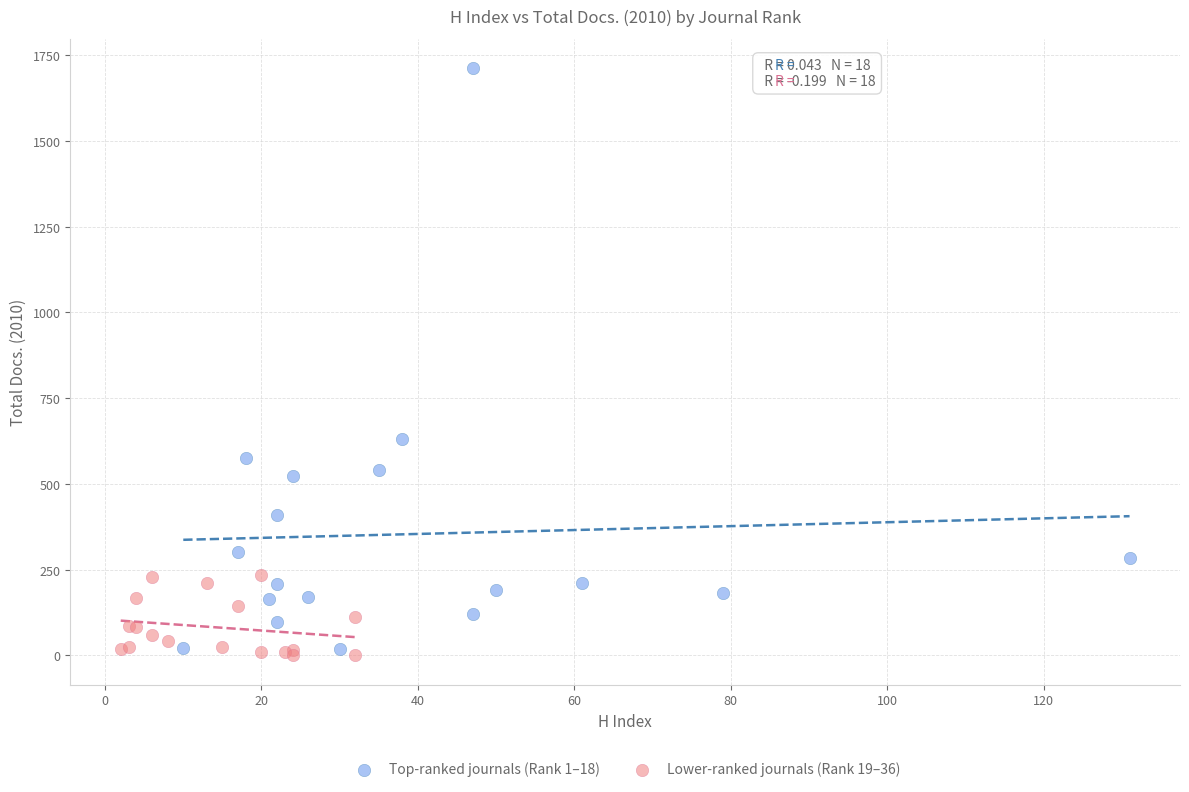

Which series contains the highest Y value?

Top-ranked journals (Rank 1–18)